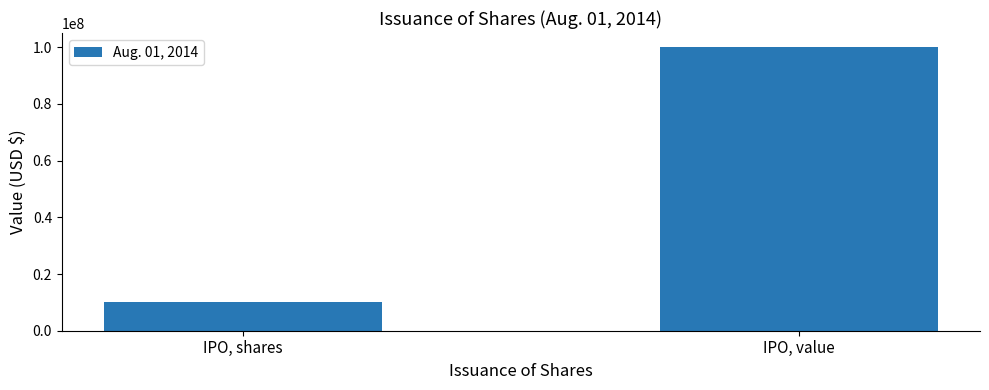

What is the difference between the maximum and minimum values?

90000000